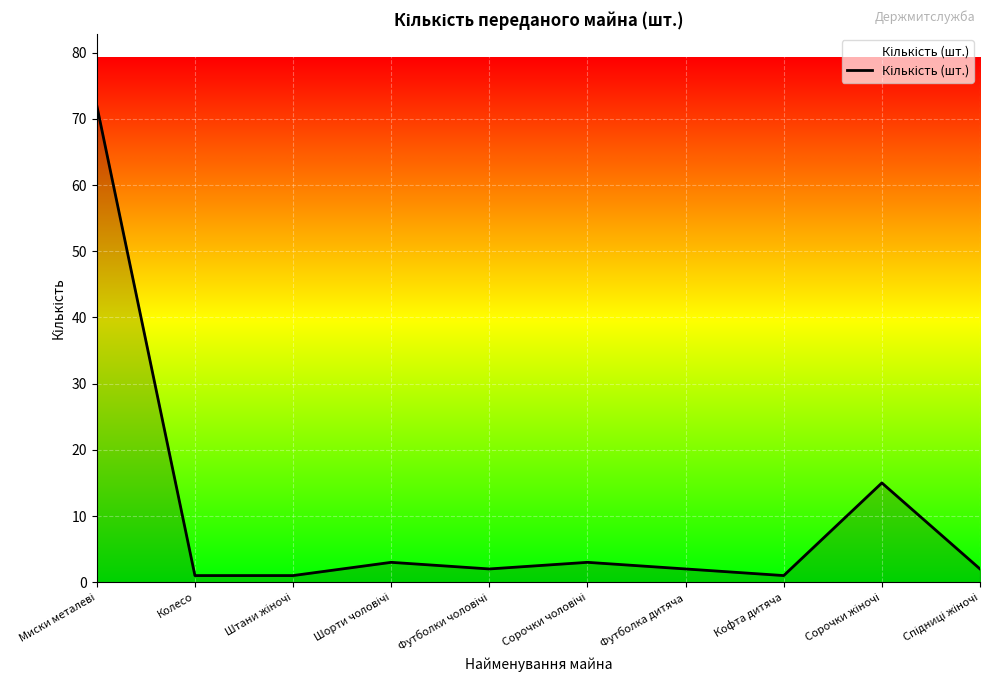

What is the difference between the maximum and minimum values?

71